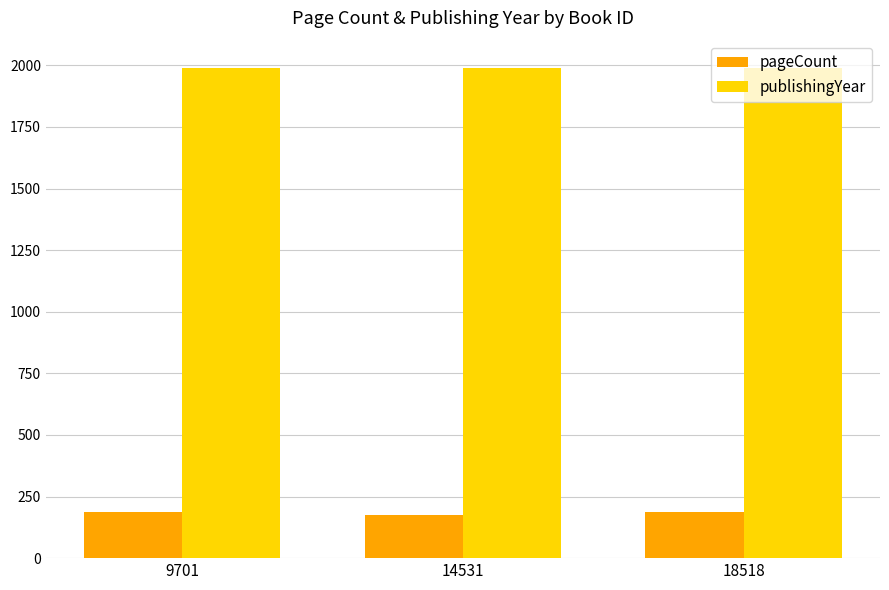

What is the spread (max minus min) of values at 18518?

1805